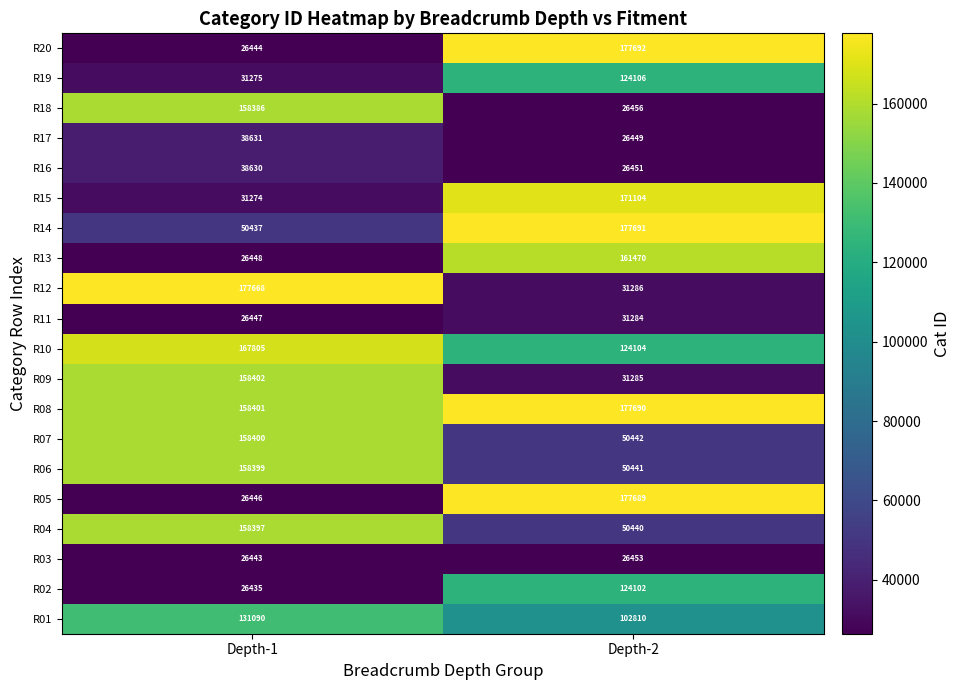

What is the spread (max minus min) of values at Depth-2?

151243